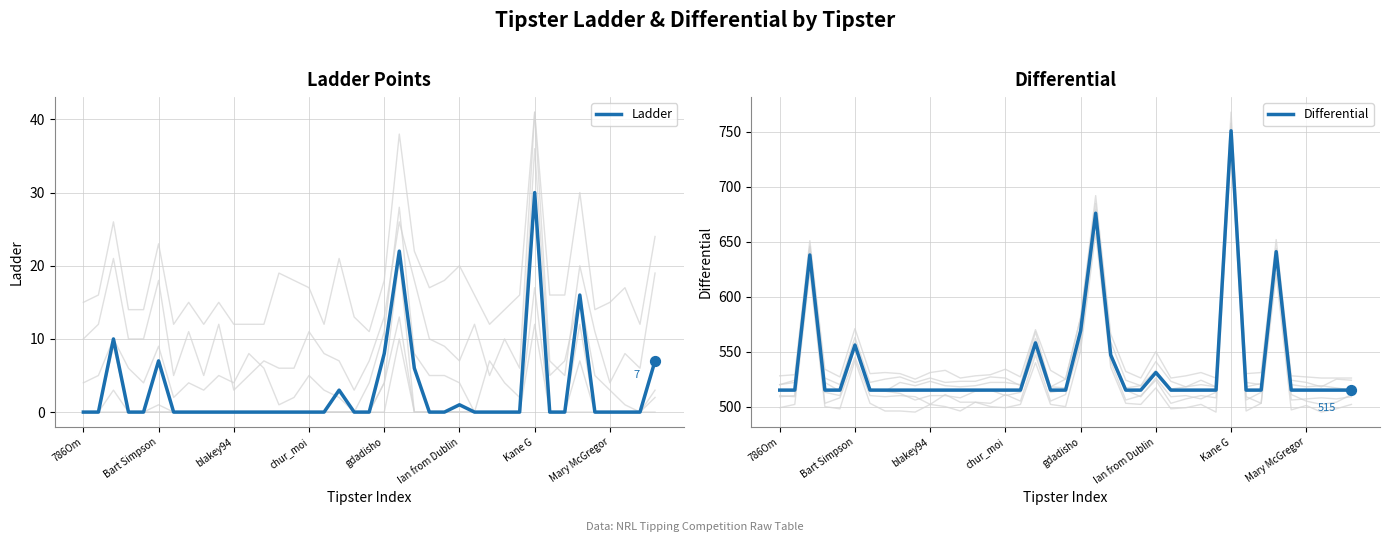

Is the value of Ladder at 31 greater than the value of Differential at 21?

No